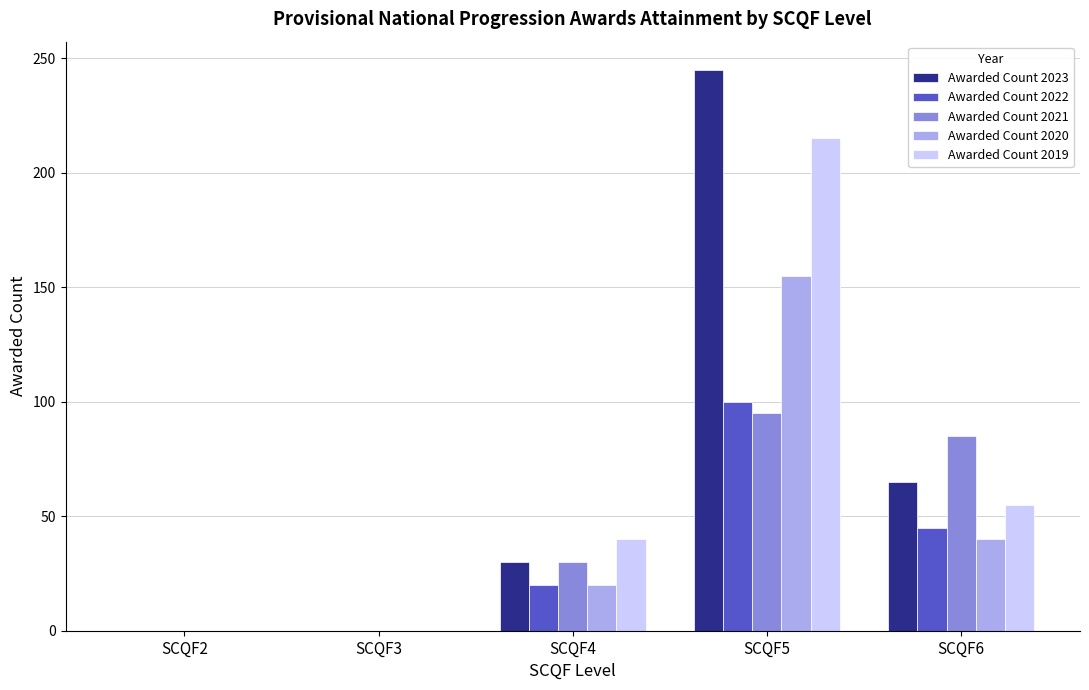

At which label does Awarded Count 2023 reach its peak?

SCQF5